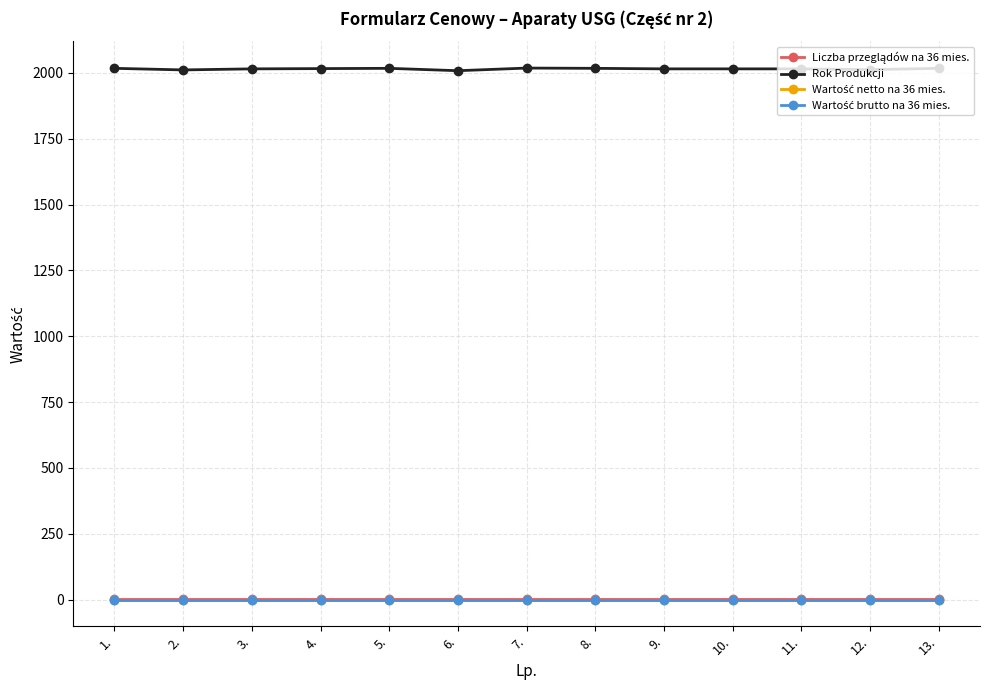

Does the chart have visible grid lines?

Yes